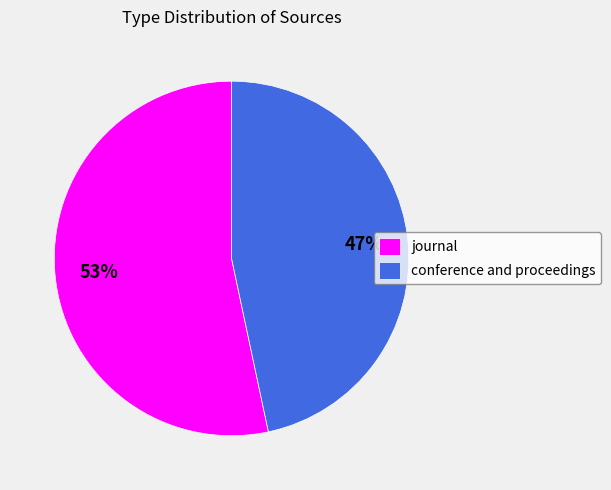

How many slices are in this pie chart?

2